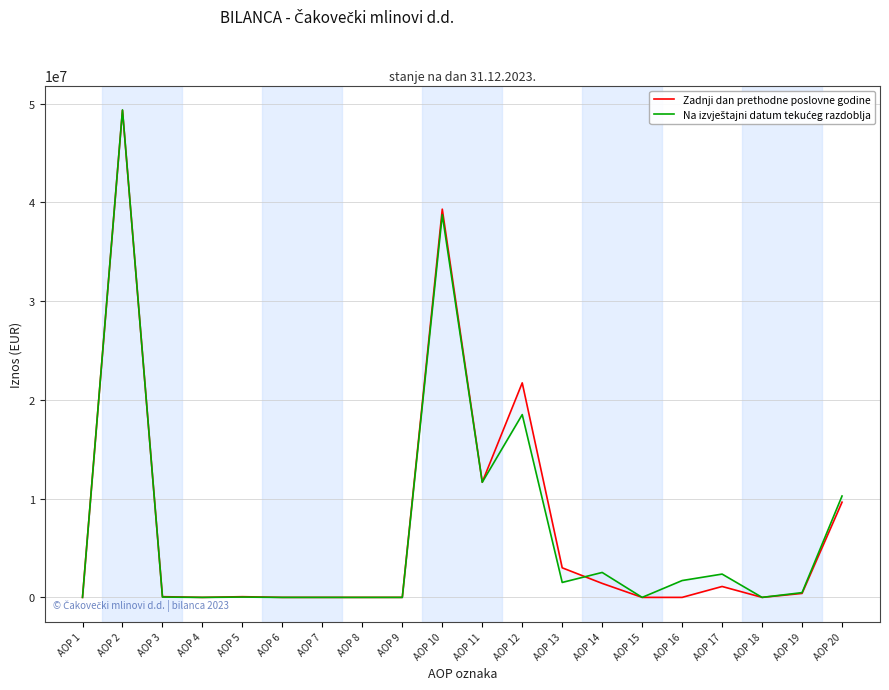

At which label does Na izvještajni datum tekućeg razdoblja reach its minimum?

AOP 1